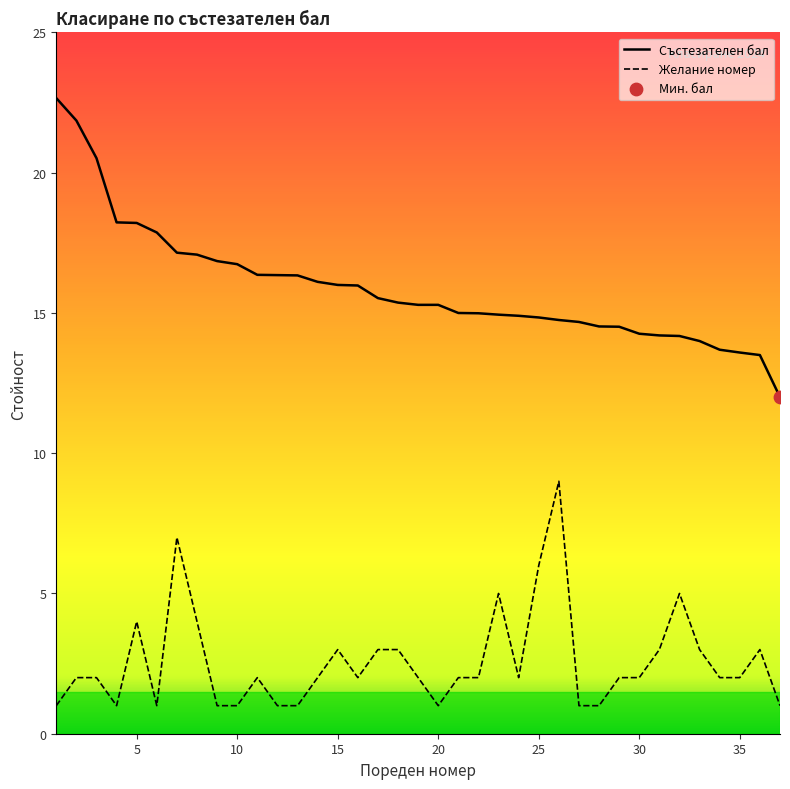

Which series has the largest total across all categories?

Състезателен бал